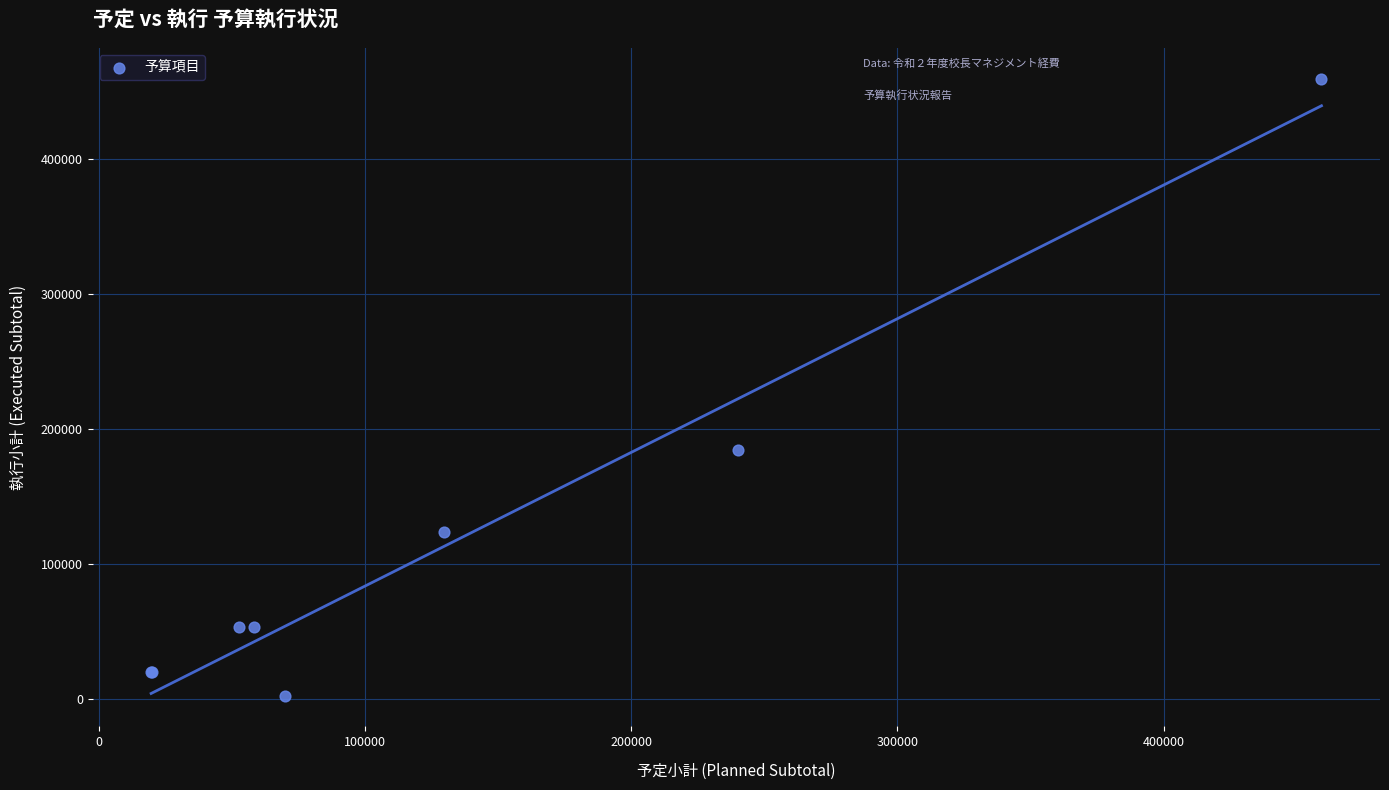

What Y value in the scatter plot is closest to 230805?

184200